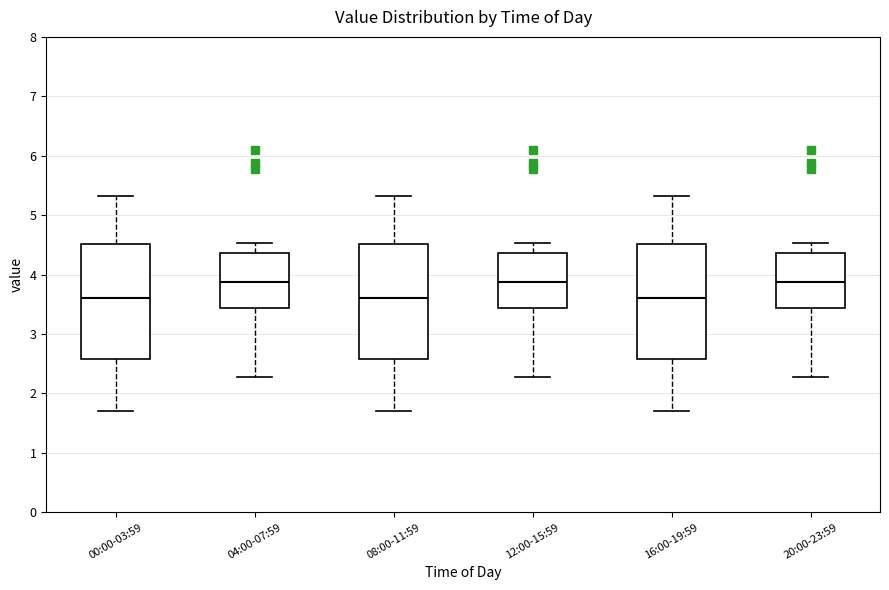

Reading left to right, transcribe this box plot: for each box, give where its median line is, the range the box spans, and where its two whiskers end, as read against the y-axis. The values are not printed on the chart, so give them approximately, as read against the axis.

00:00-03:59: median 3.6, box 2.6 to 4.5, whiskers 1.7 to 5.3
04:00-07:59: median 3.9, box 3.4 to 4.4, whiskers 2.3 to 4.5
08:00-11:59: median 3.6, box 2.6 to 4.5, whiskers 1.7 to 5.3
12:00-15:59: median 3.9, box 3.4 to 4.4, whiskers 2.3 to 4.5
16:00-19:59: median 3.6, box 2.6 to 4.5, whiskers 1.7 to 5.3
20:00-23:59: median 3.9, box 3.4 to 4.4, whiskers 2.3 to 4.5